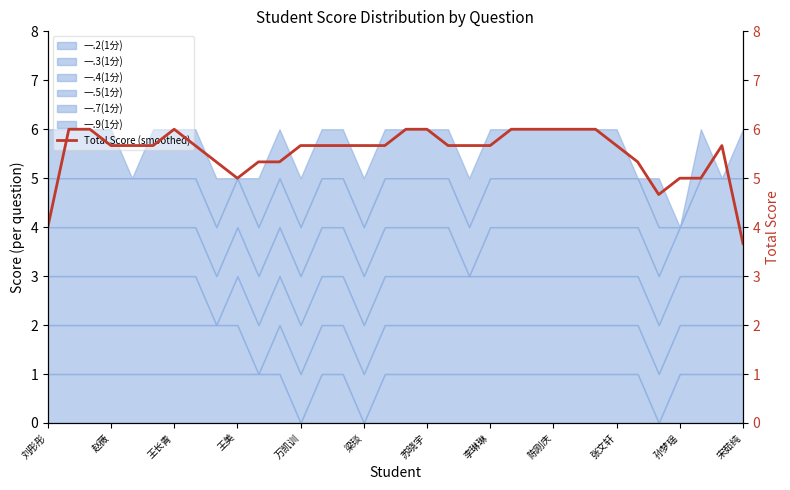

The chart shows a value of 10.4 at 22. True or false?

False